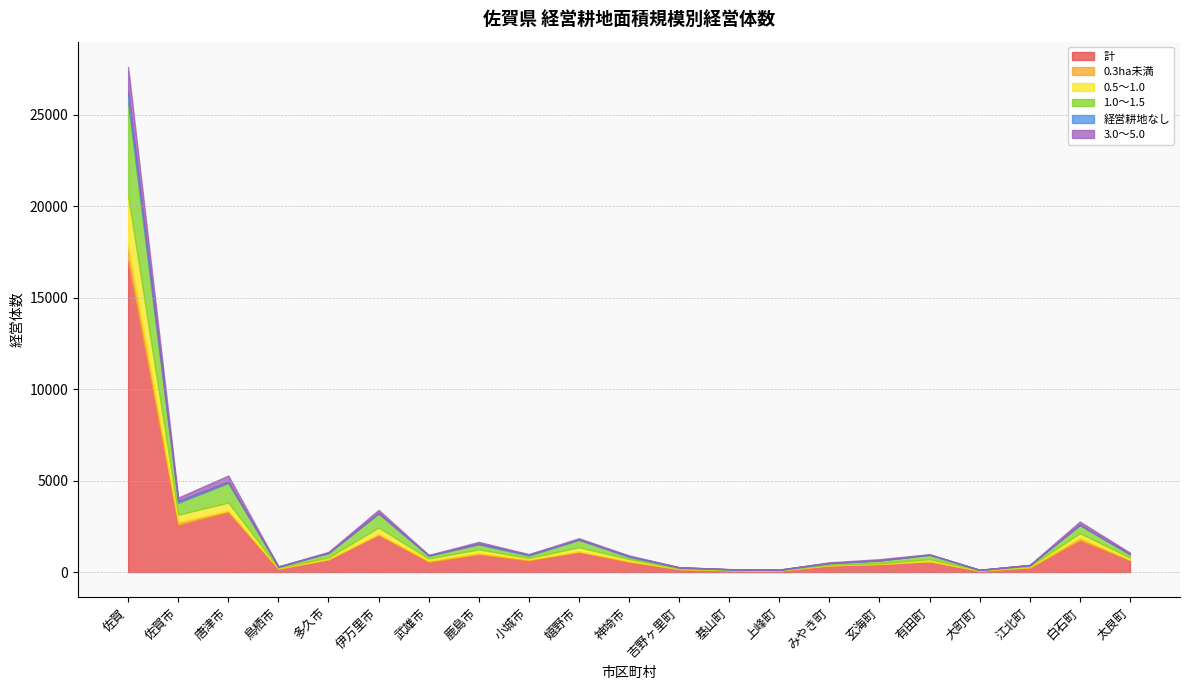

Reading left to right, list all the values displayed in this chart.

計: 17020	2580	3293	190	691	2051	547	967	628	1103	545	162	96	83	357	446	591	73	232	1731	654
0.3ha未満: 833	157	62	9	15	26	74	76	61	29	57	8	11	6	15	1	6	10	39	148	23
0.5～1.0: 2726	402	443	39	93	360	120	196	82	223	110	25	21	11	32	41	108	17	43	244	116
1.0～1.5: 5101	649	1074	54	244	759	146	273	130	406	110	52	25	18	82	148	232	20	63	442	174
経営耕地なし: 574	88	68	12	8	40	32	46	58	26	56	14	4	15	17	5	20	5	6	33	21
3.0～5.0: 1360	195	338	7	52	166	19	92	22	64	28	5	4	1	29	64	21	0	11	167	75